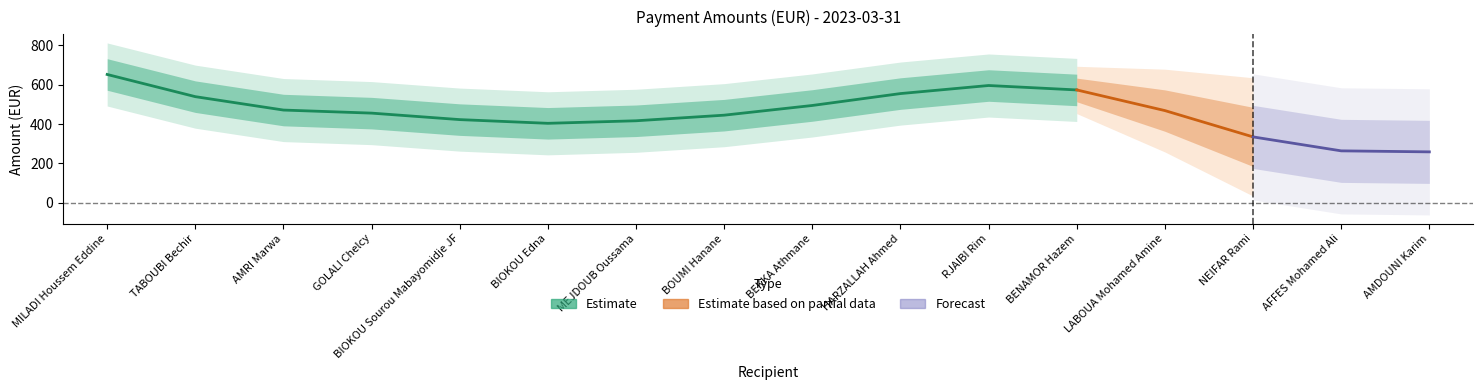

How many values are below 474?

8